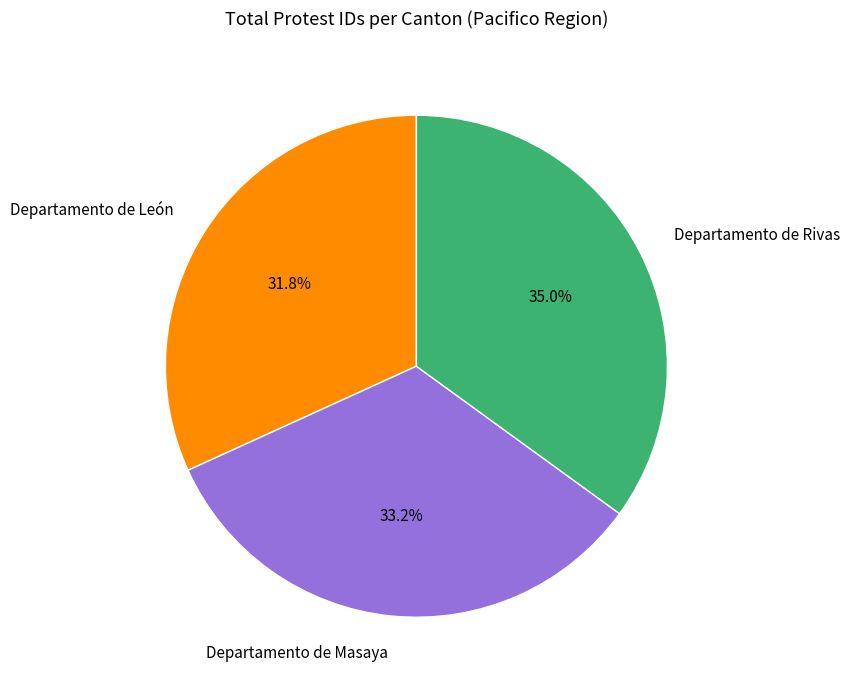

Which slice is the largest?

Departamento de Rivas